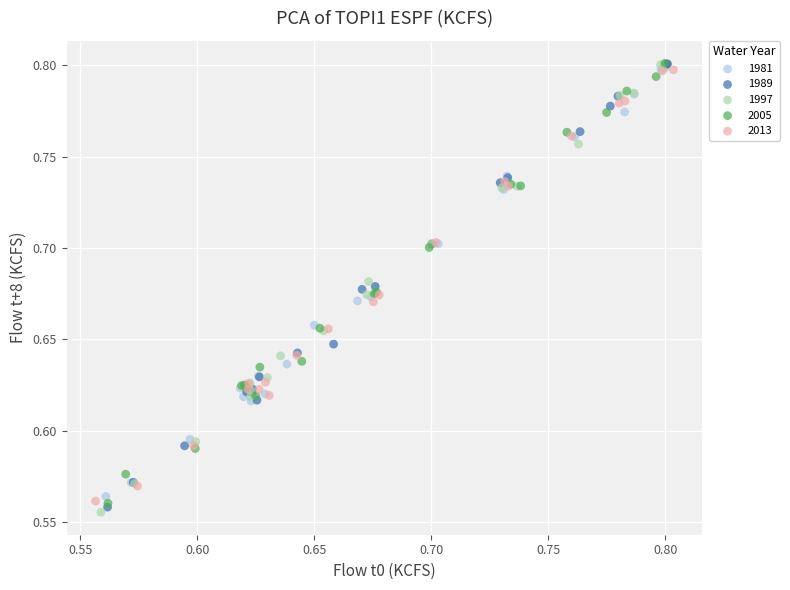

Which series has the widest spread of Y values?

1997